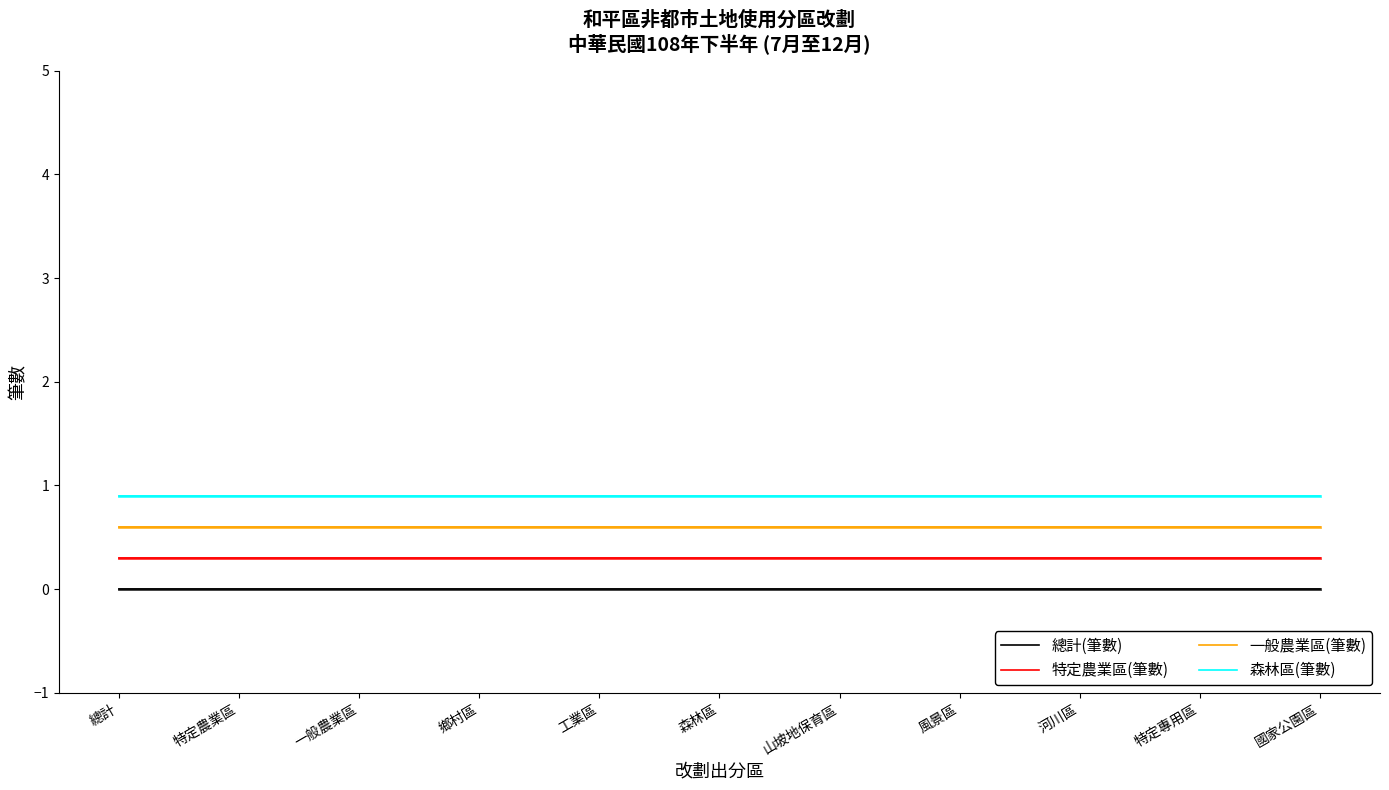

Which has a higher value, 工業區 or 森林區?

工業區